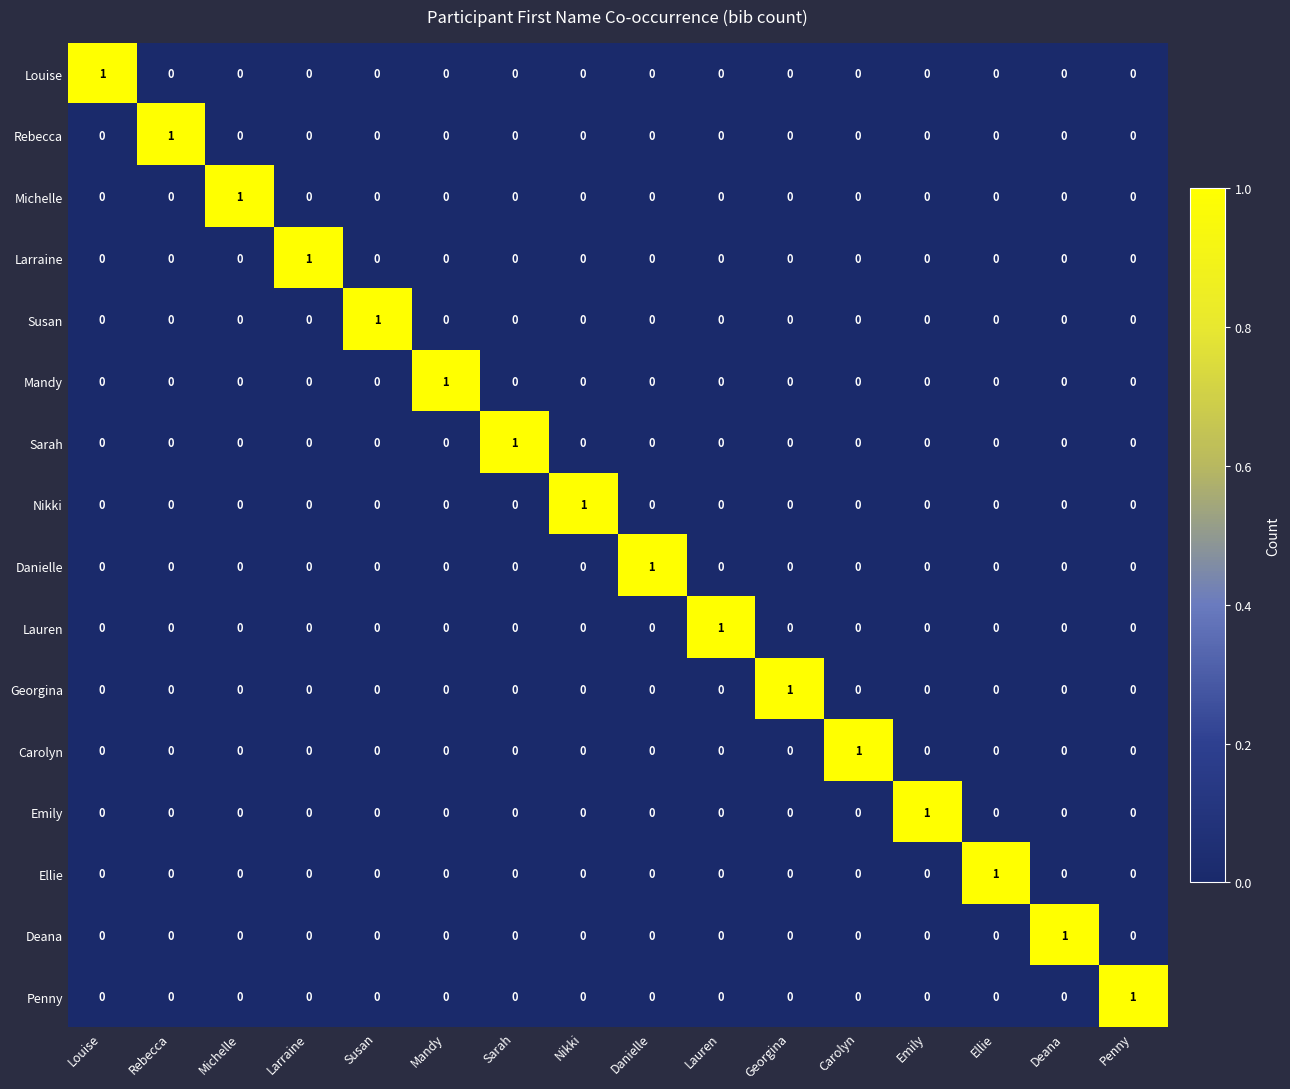

At how many categories does at least one series exceed 0?

16